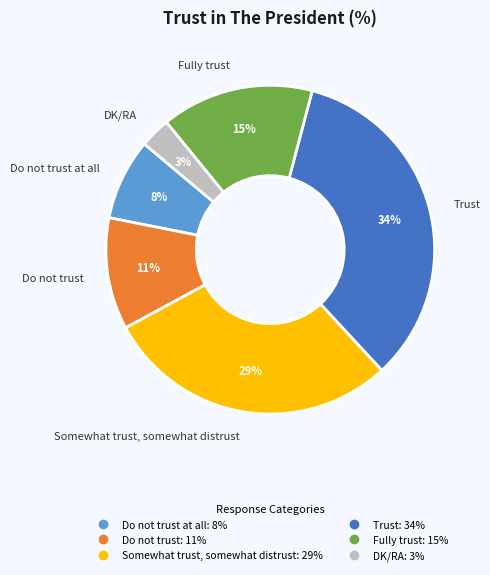

To the nearest percent, what is the difference between the largest and smallest slice percentages?

31%